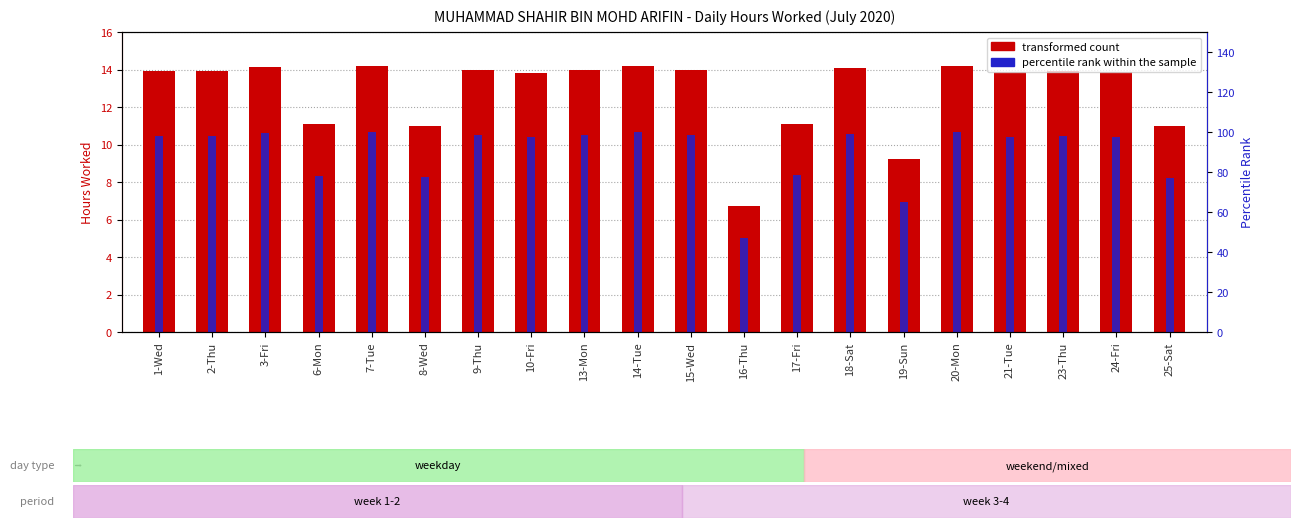

Is it true that percentile rank within the sample equals 55.5 at 21-Tue?

False